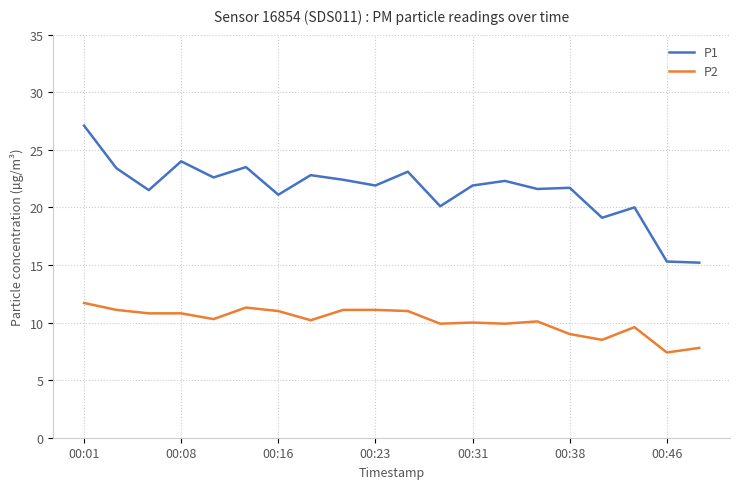

Which series has the largest total across all categories?

P1